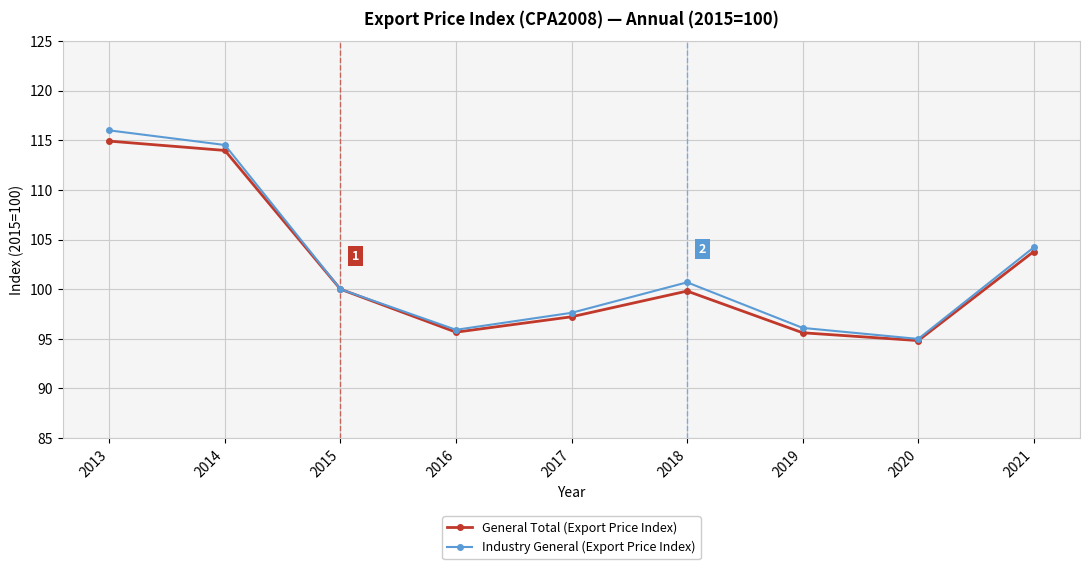

How many distinct data groups are displayed?

2